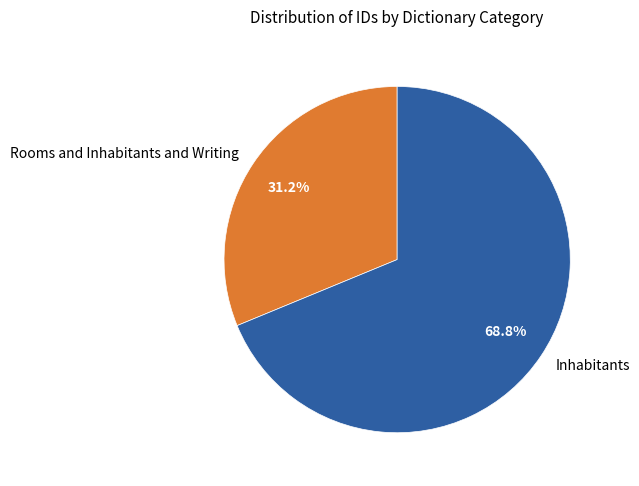

To the nearest percent, what is the combined percentage of Inhabitants and Rooms and Inhabitants and Writing?

100%